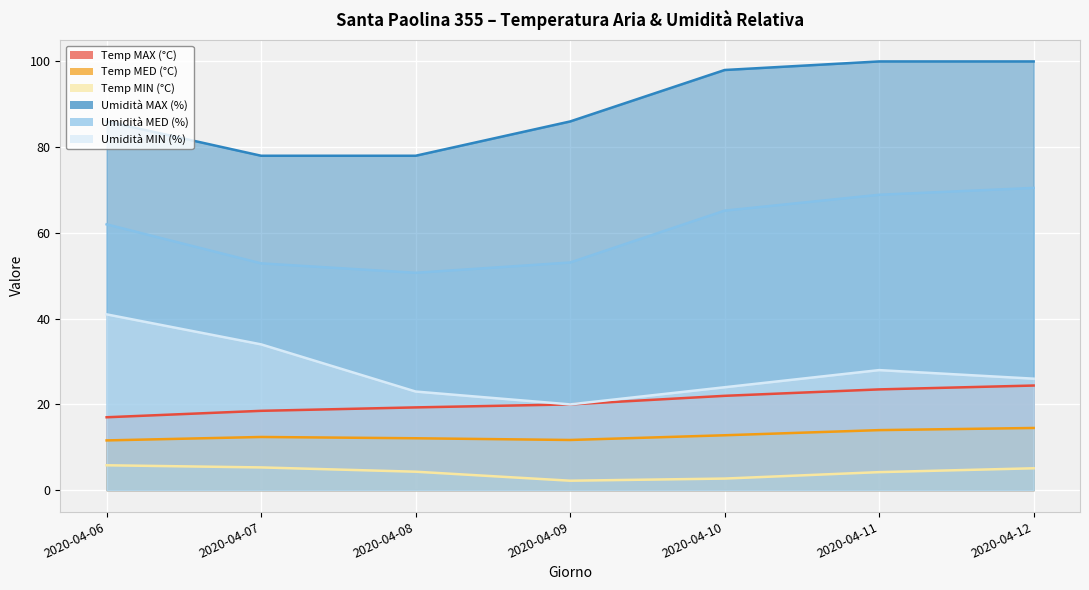

True or false: Umidità MAX (%) and Temp MIN (°C) intersect in this chart.

False